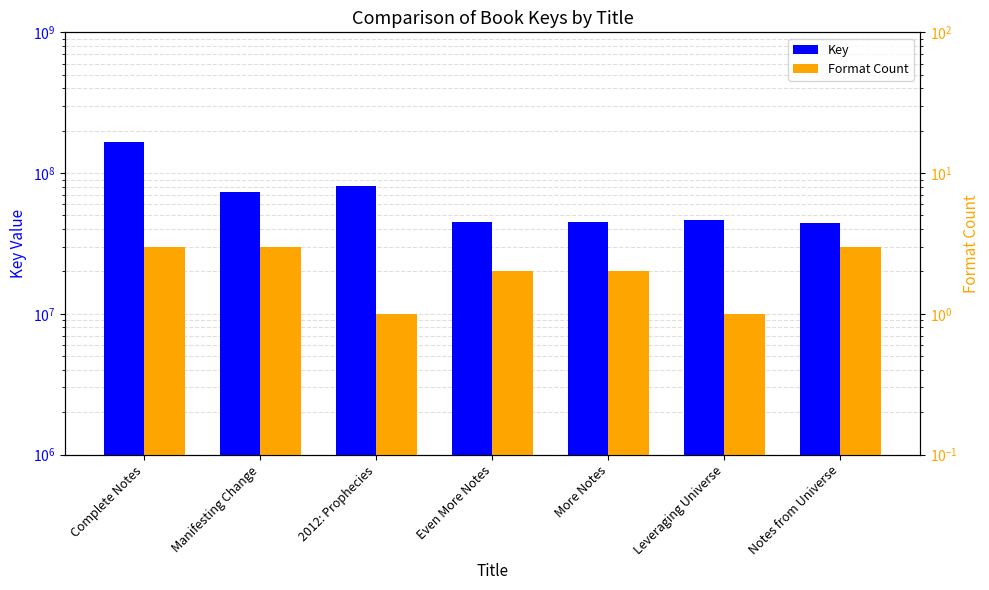

Reading left to right, what are all the values shown in this chart?

Key: 165175798	73467546	81131609	44684337	44684319	46117613	44258007
Format Count: 3	3	1	2	2	1	3